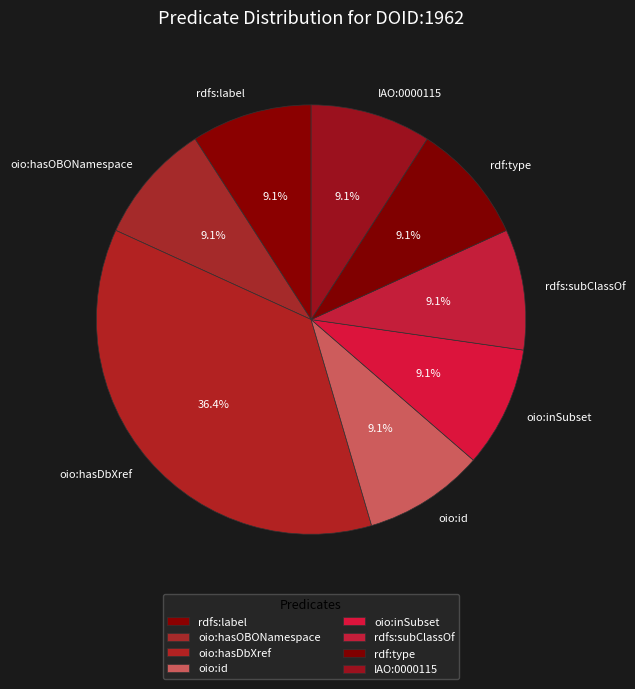

To the nearest percent, what portion does rdf:type represent?

9%